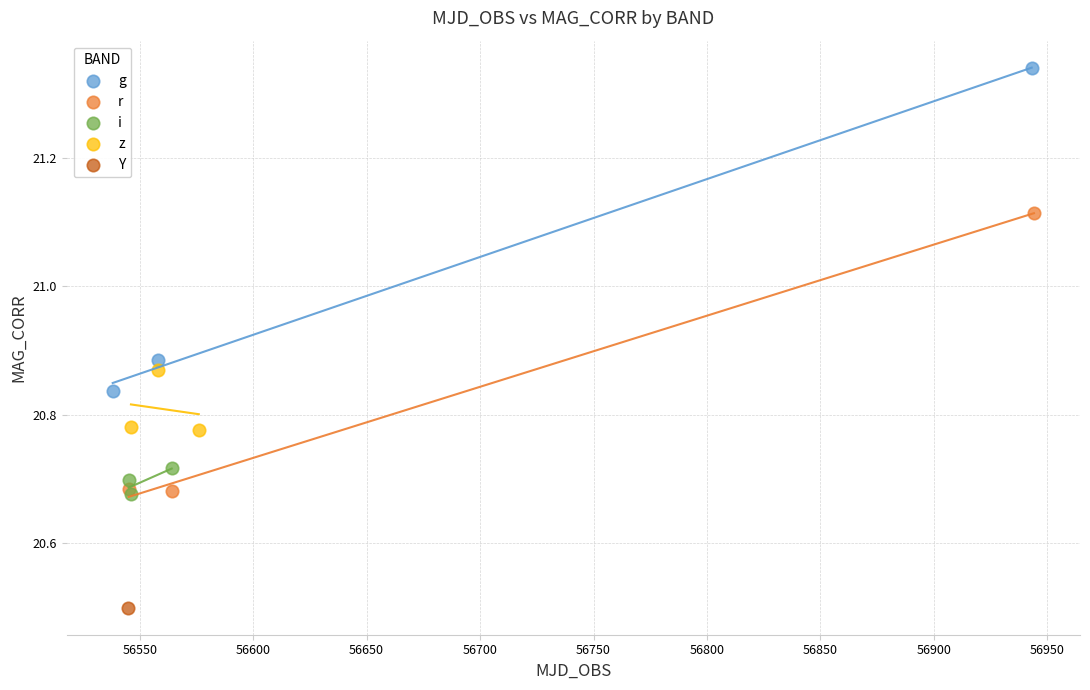

What are all the series names shown in the legend?

g, r, i, z, Y